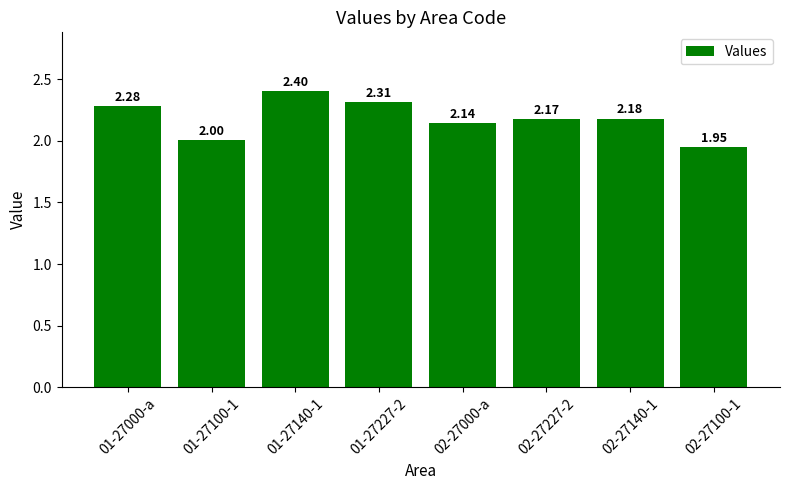

List the labels in order of value, largest first.

01-27140-1, 01-27227-2, 01-27000-a, 02-27140-1, 02-27227-2, 02-27000-a, 01-27100-1, 02-27100-1